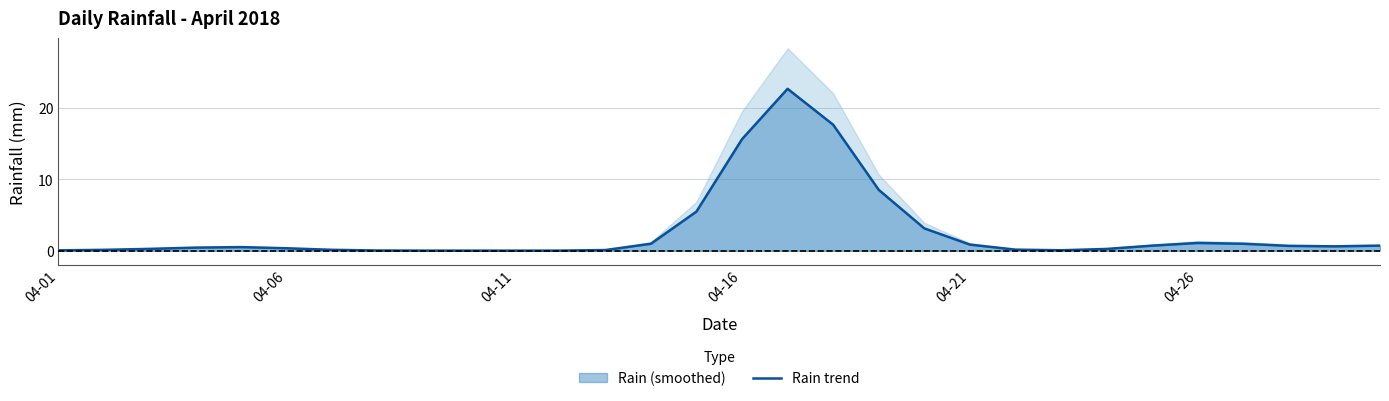

The chart shows a value of 0.0 at 7. True or false?

False